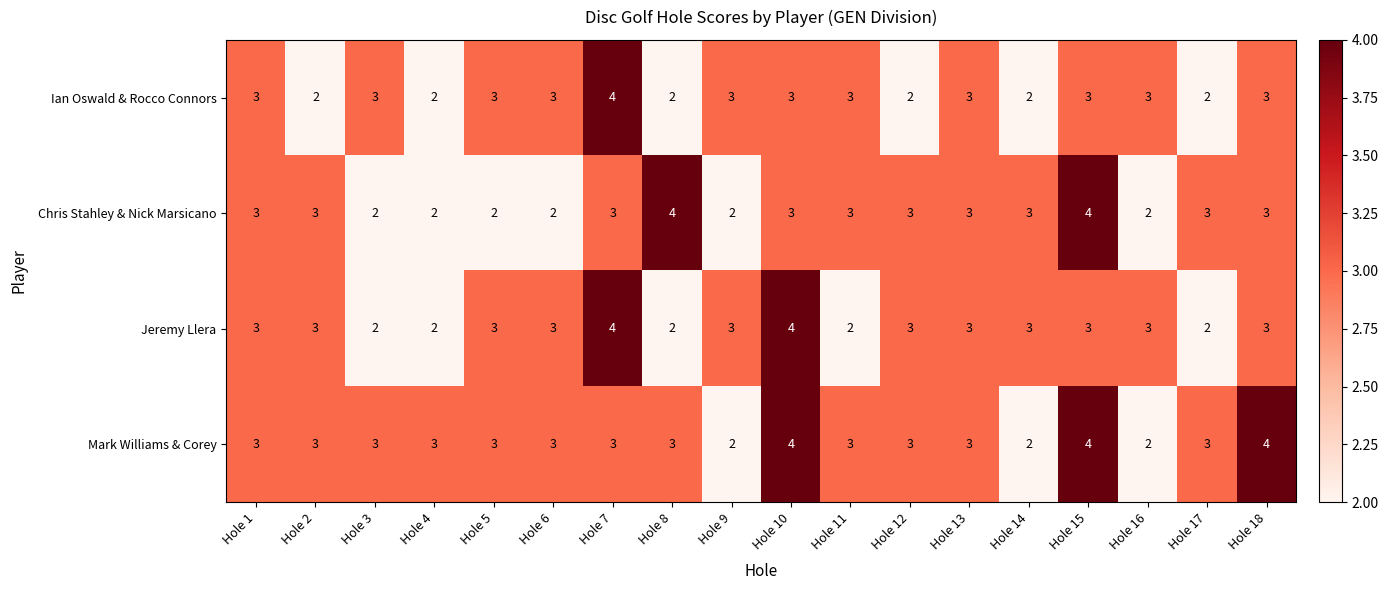

Count the Ian Oswald & Rocco Connors values in the range 2 to 3.

17